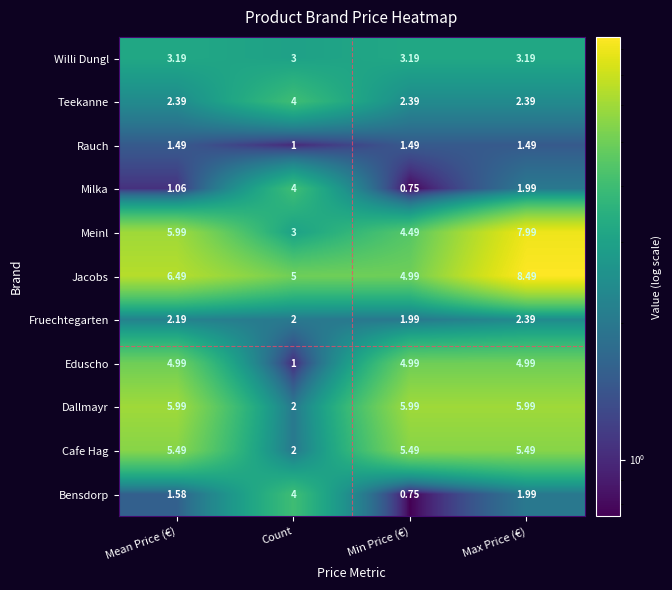

Between Count and Max Price (€), which series saw the biggest shift?

Meinl